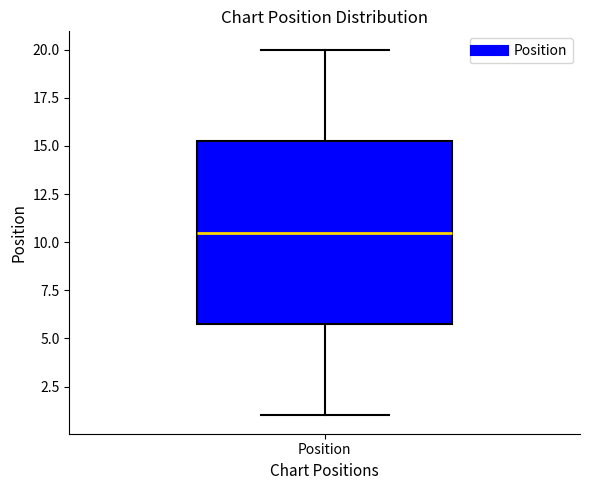

Read this box plot against the y-axis: the position of the median line, the range covered by the box, and the ends of both whiskers. The values are not printed on the chart, so give them approximately, as read against the axis.

median 10.5, box 6.0 to 15.5, whiskers 1.0 to 20.0